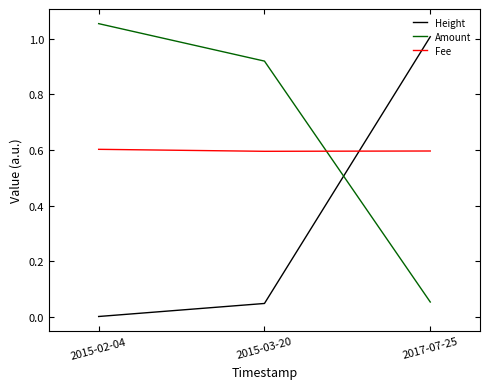

What is the label of the 1st point from the right?

2017-07-25